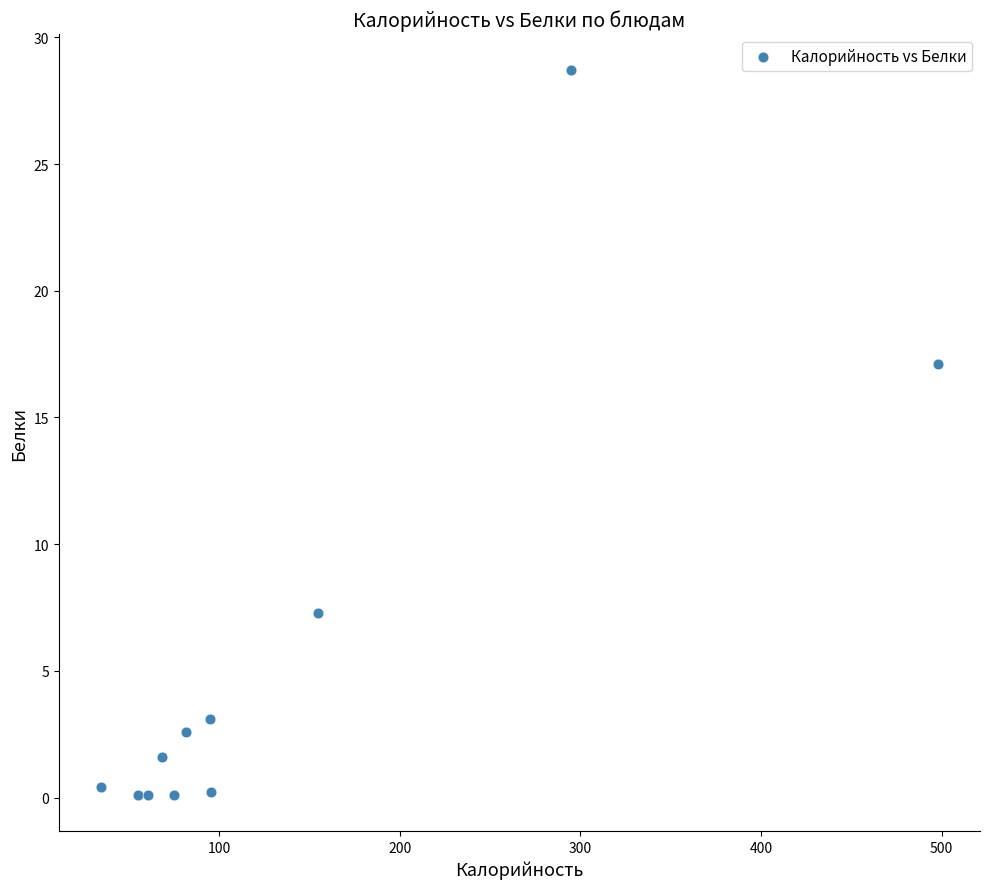

What is the average X value?

137.5